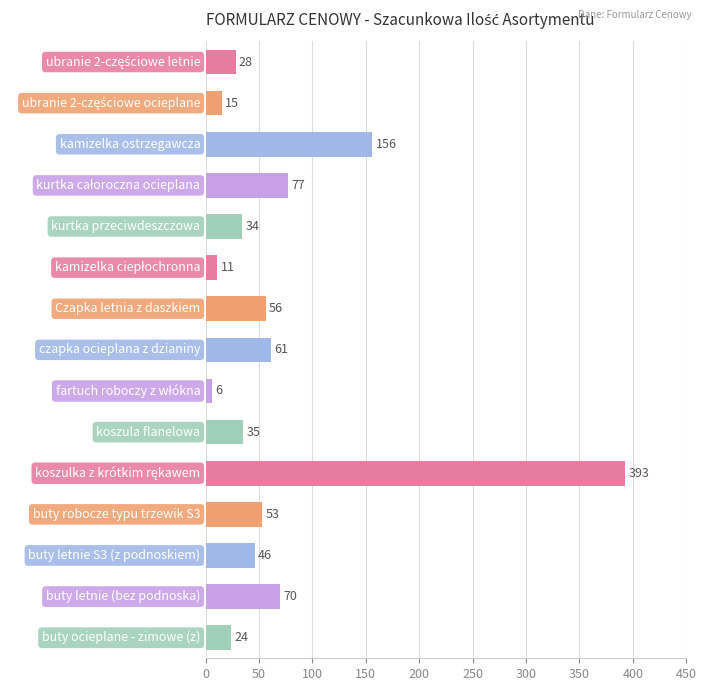

Reading bottom to top, list all the values displayed in this chart.

24	70	46	53	393	35	6	61	56	11	34	77	156	15	28